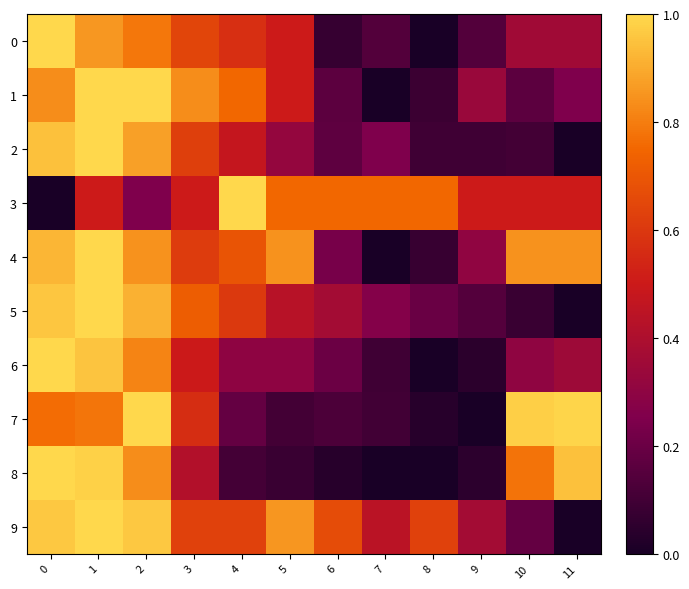

At how many categories does at least one series exceed 0?

12